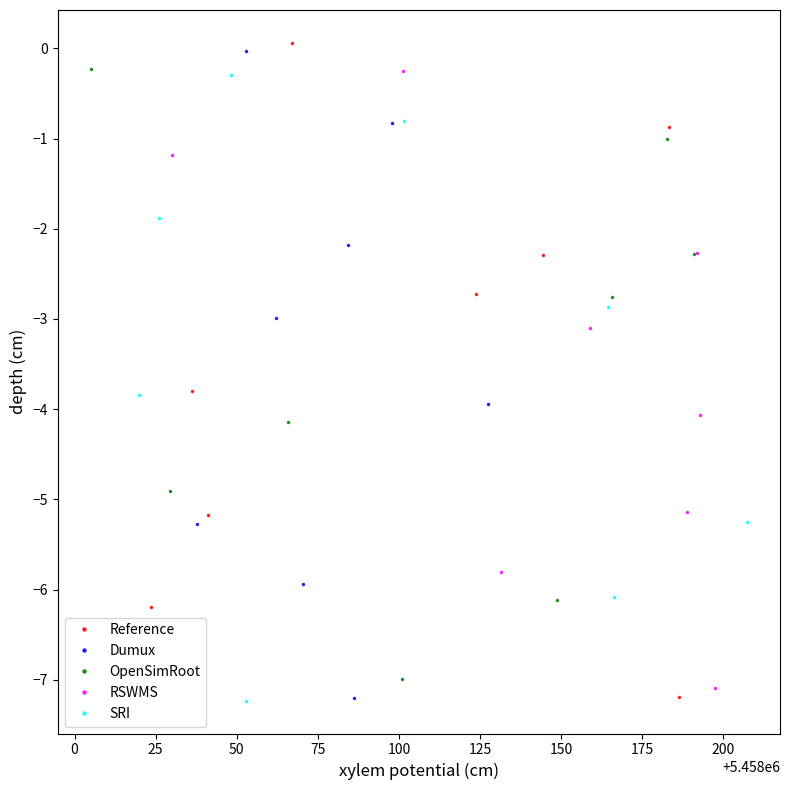

What is the value of the OpenSimRoot point at the 1st from the left?

-0.2